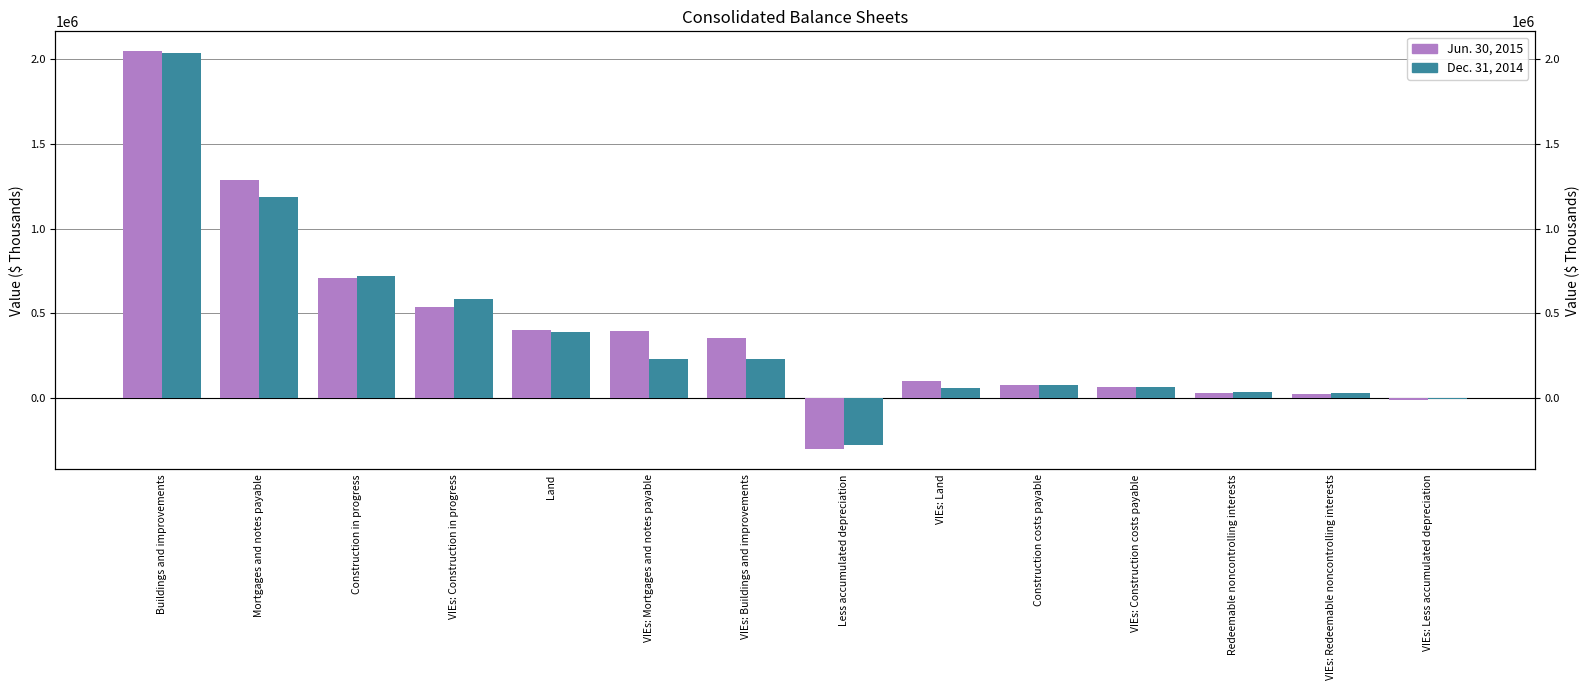

What position from the left is Land?

5